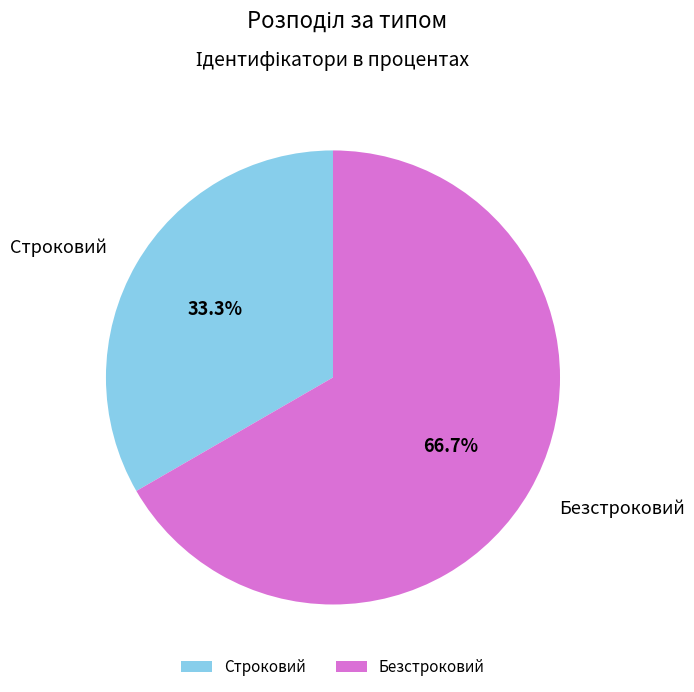

To the nearest percent, what is the average slice percentage?

50%